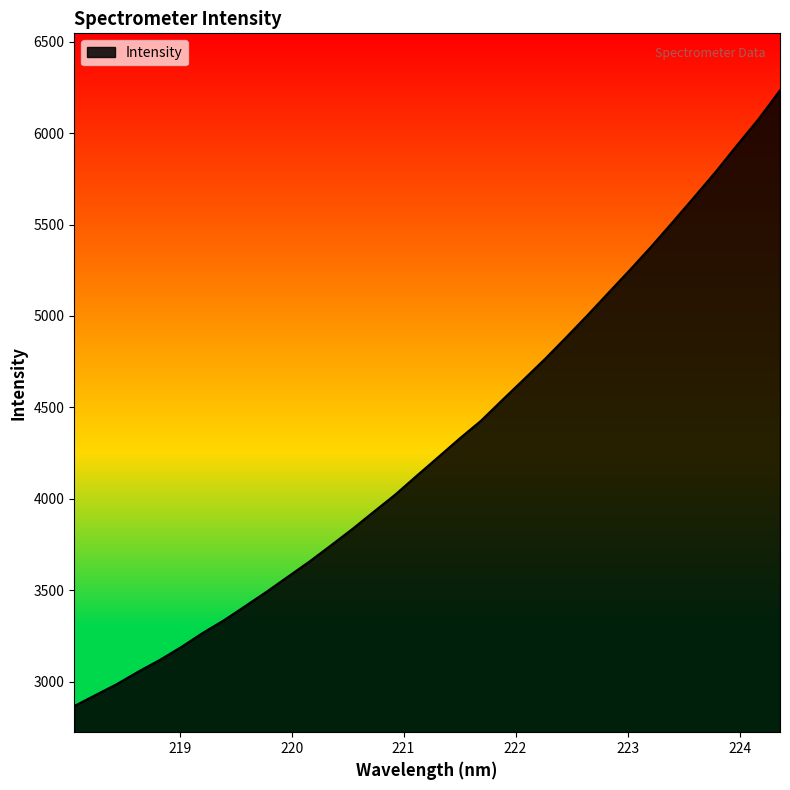

What is the smallest value displayed?

2865.9